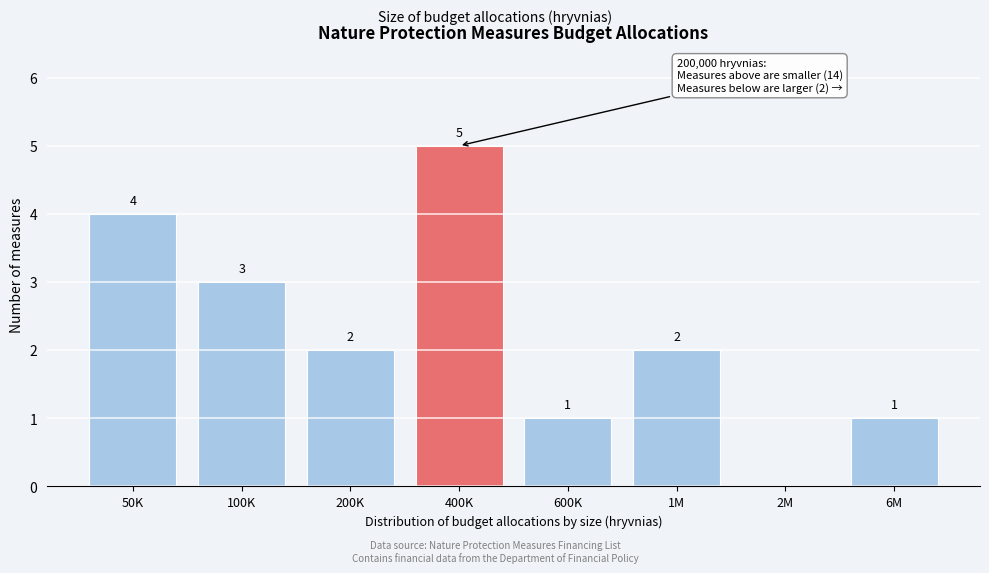

Reading left to right, list all the values displayed in this chart.

50K=4	100K=3	200K=2	400K=5	600K=1	1M=2	2M=0	6M=1